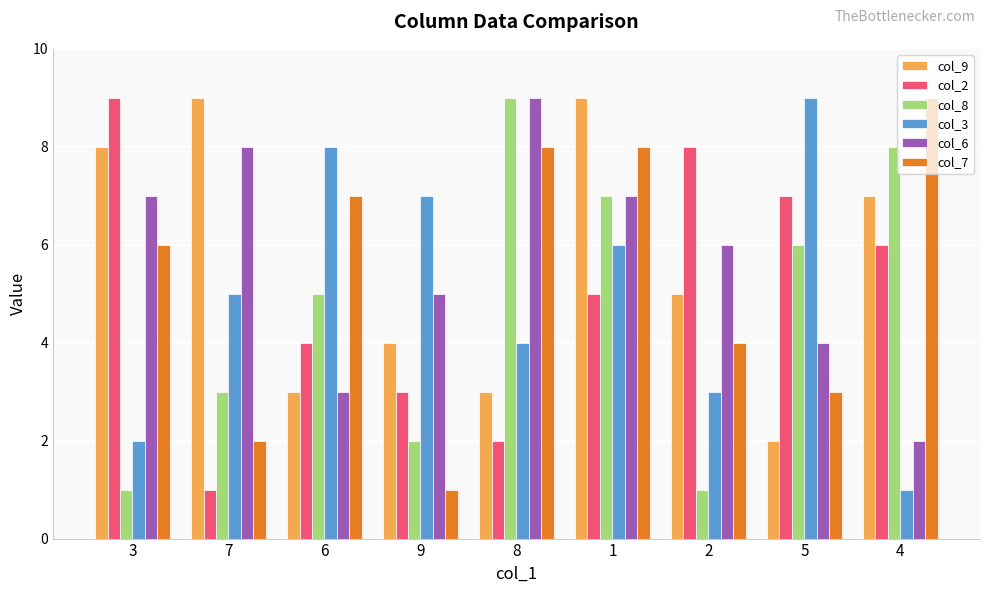

How many data points in col_2 are less than 5?

4